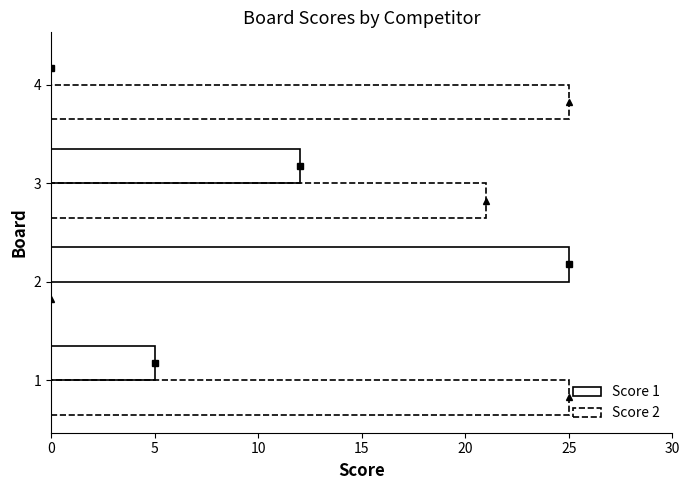

How many data points does each series have?

4